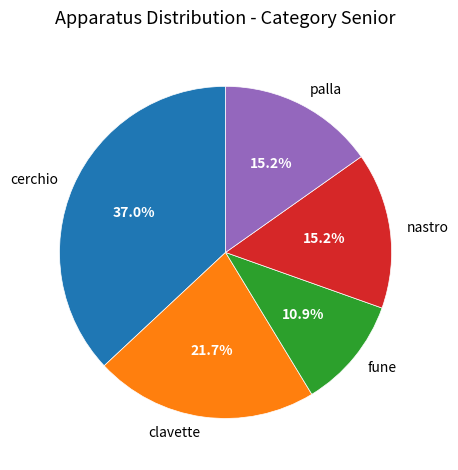

Does any single category account for the majority?

No